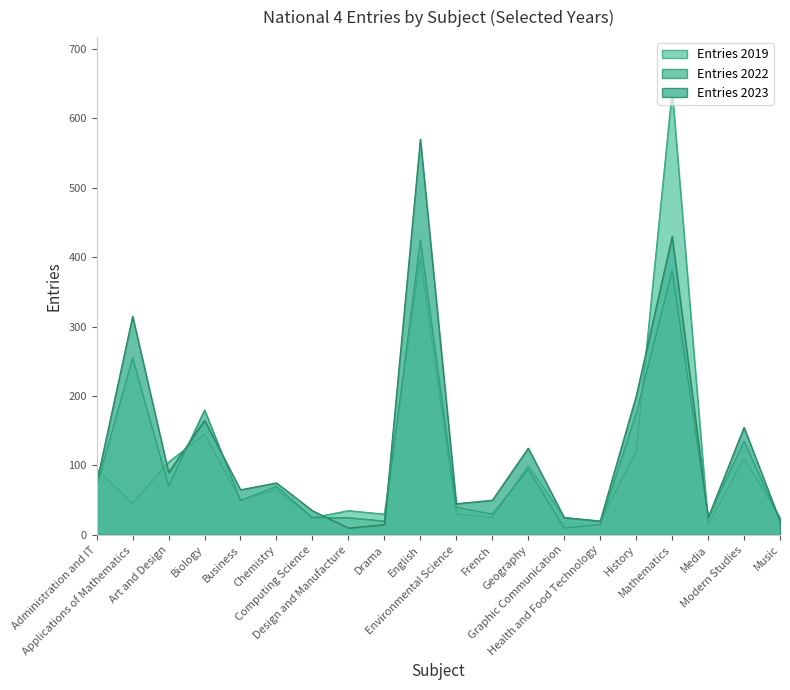

What is the difference between the Entries 2019 values at Media and Computing Science?

10